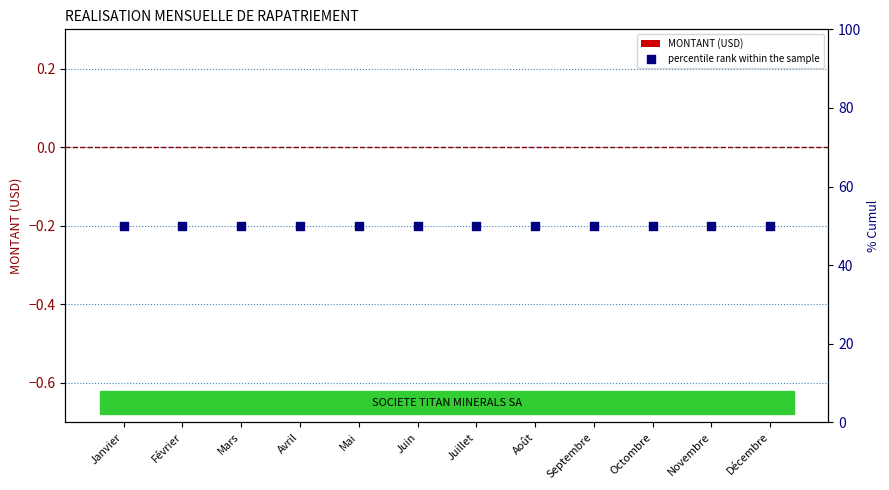

At which category is the sum across all series the highest?

Janvier